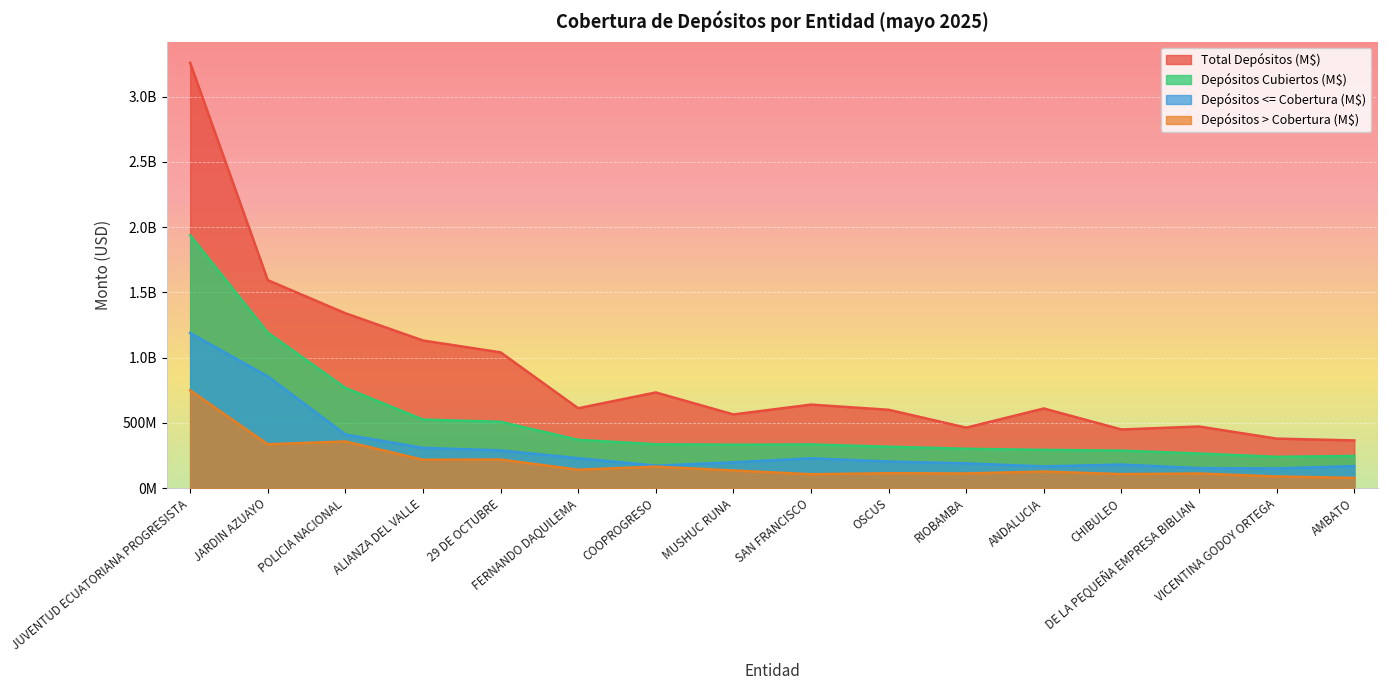

Which series has the largest total across all categories?

Total Depósitos (M$)